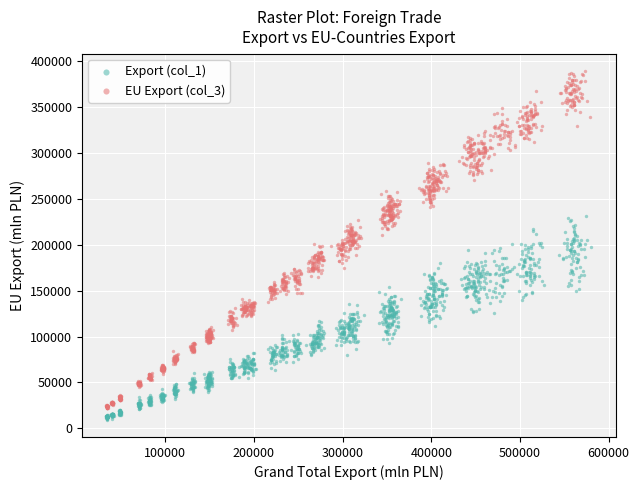

Which series has the largest Y range (max minus min)?

EU Export (col_3)